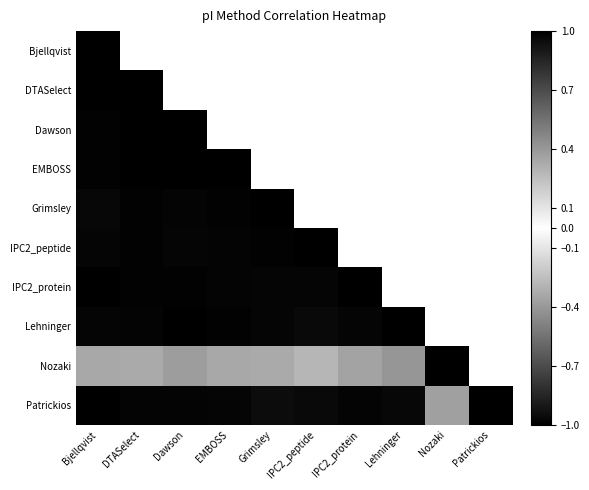

How many values in Nozaki are above zero?

9